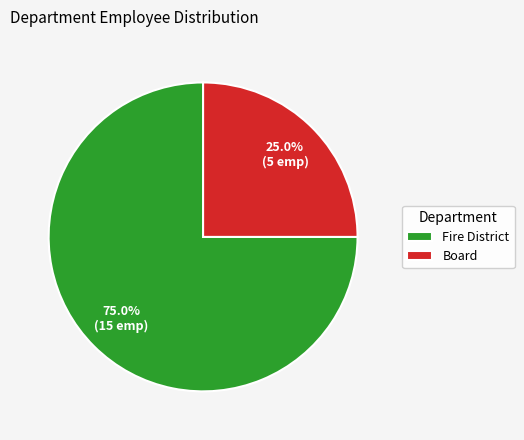

Which category has the smallest portion of the pie?

Board